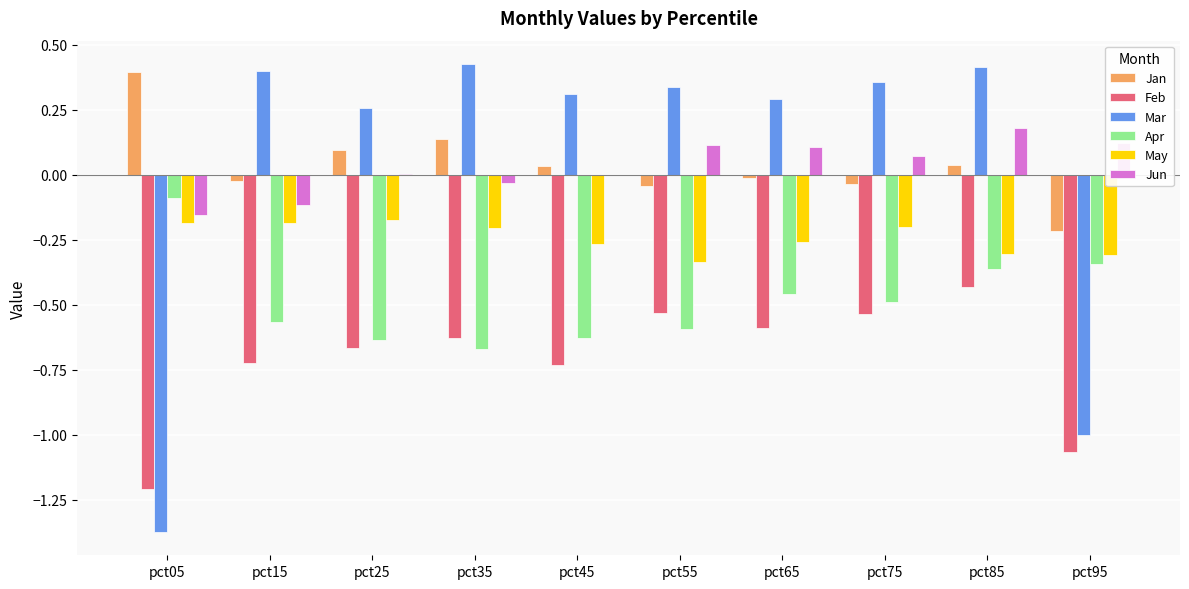

Is the value of Jan at pct25 greater than the value of Jun at pct05?

Yes